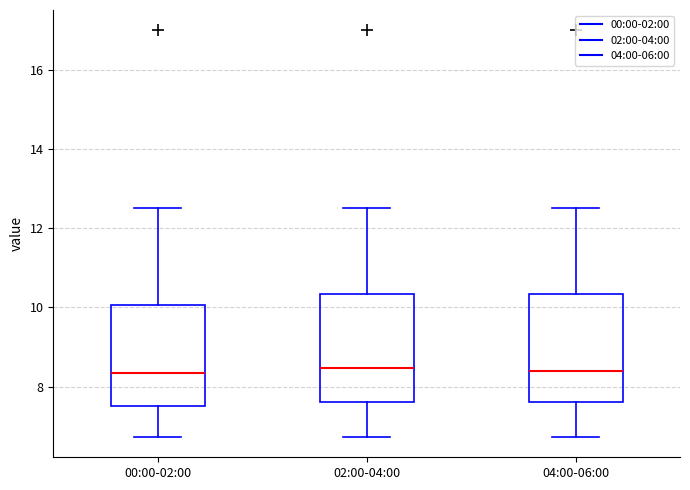

Where does the lower whisker of the box for 02:00-04:00 end on the y-axis? The values are not printed on the chart, so give them approximately, as read against the axis.

6.8